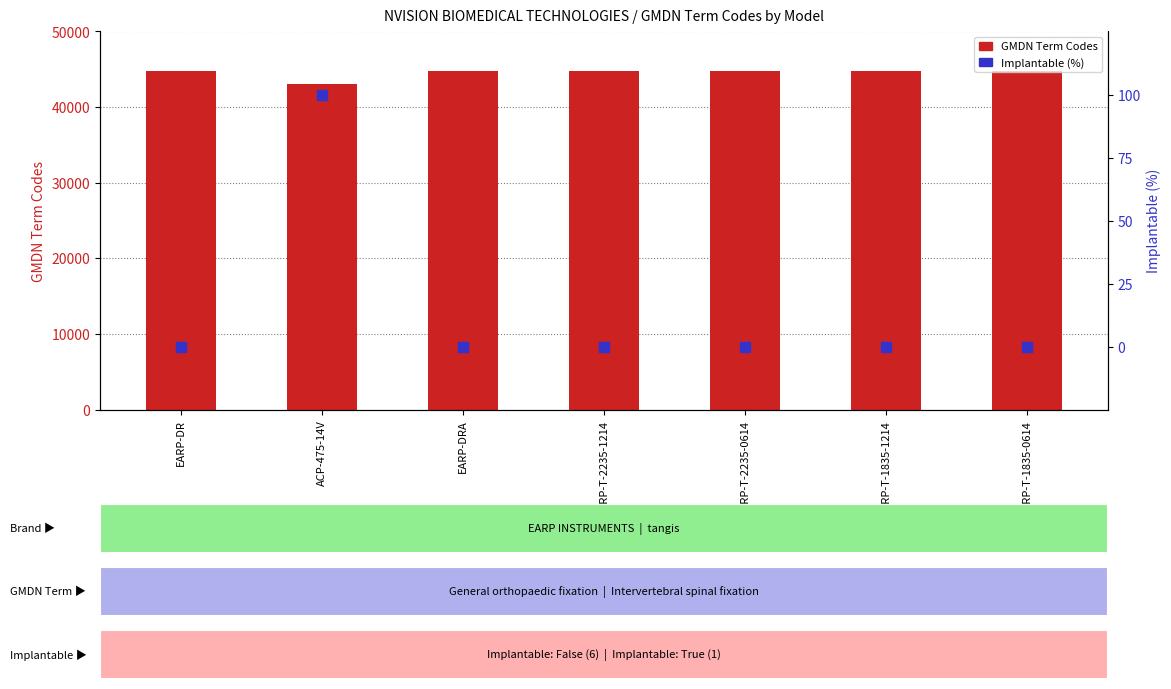

Which series reaches the maximum Y coordinate?

GMDN Term Codes